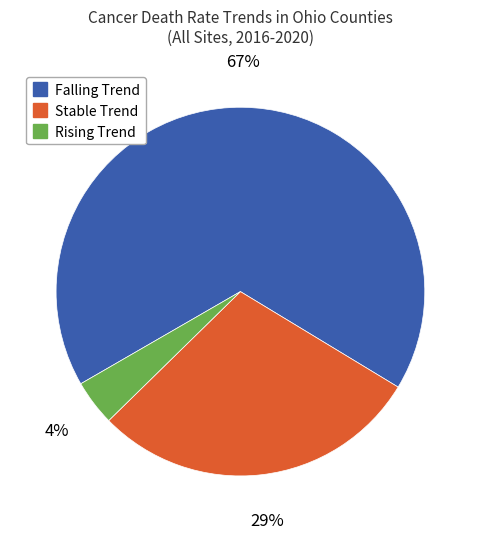

To the nearest percent, what is the difference between the largest and smallest slice percentages?

63%